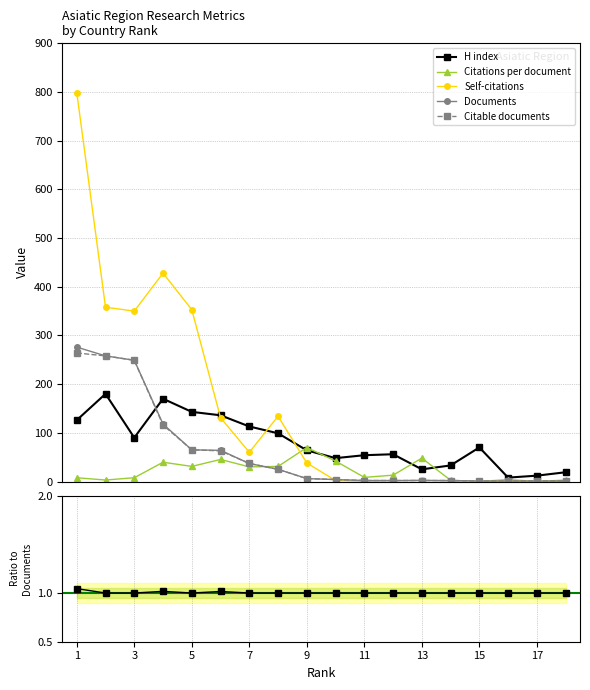

What is the maximum value for Citations per document?

69.8